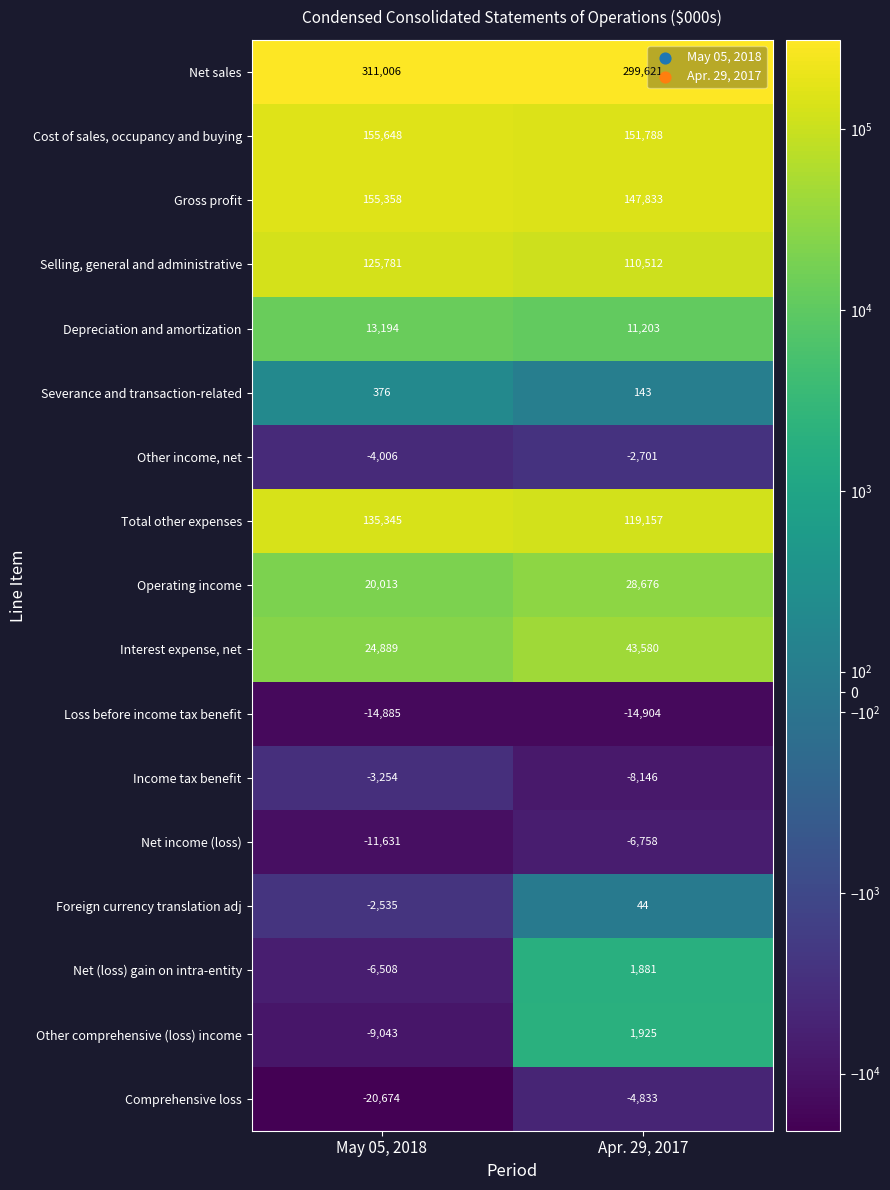

What is the sum of the Comprehensive loss values at May 05, 2018 and Apr. 29, 2017?

-25507